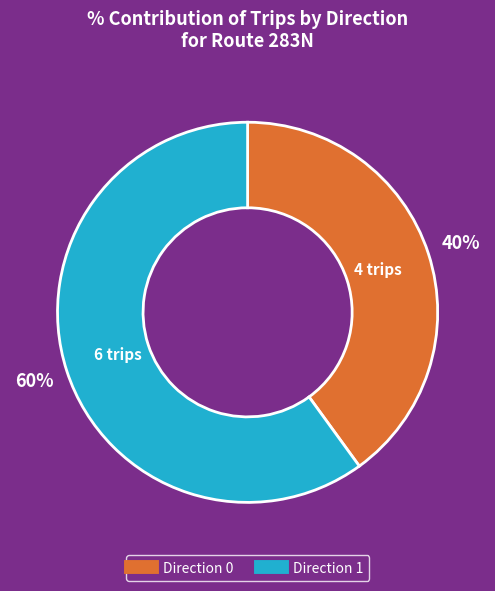

How many segments does this pie chart have?

2